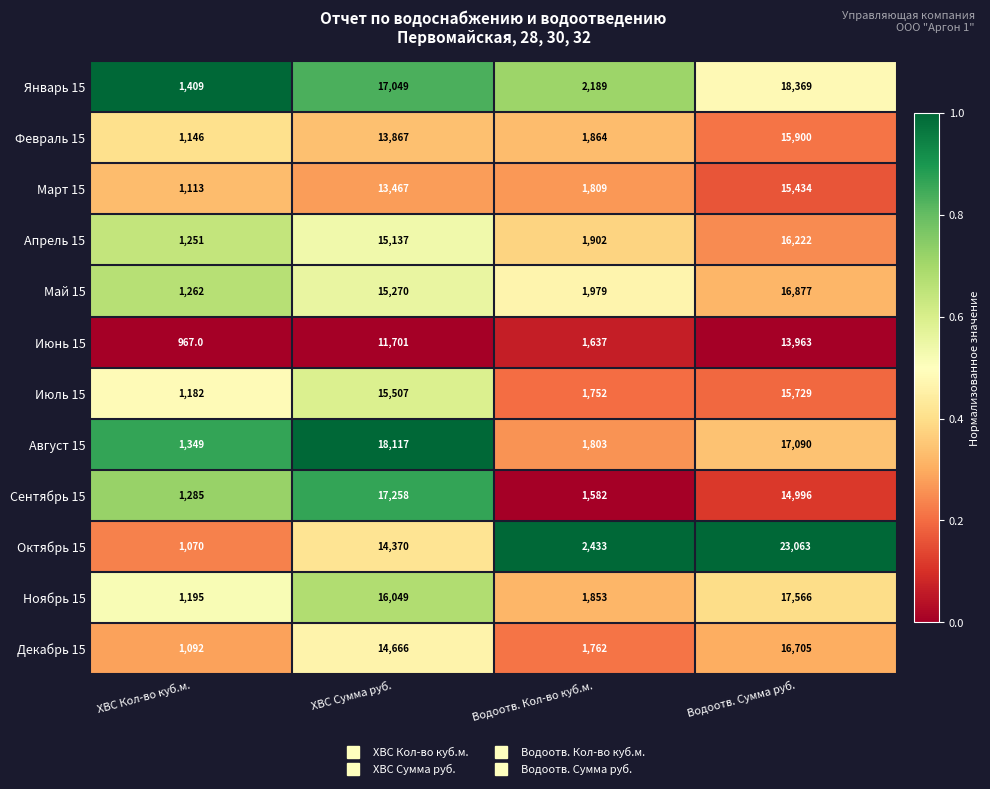

What value does the Февраль 15 series have at ХВС Сумма руб.?

13867